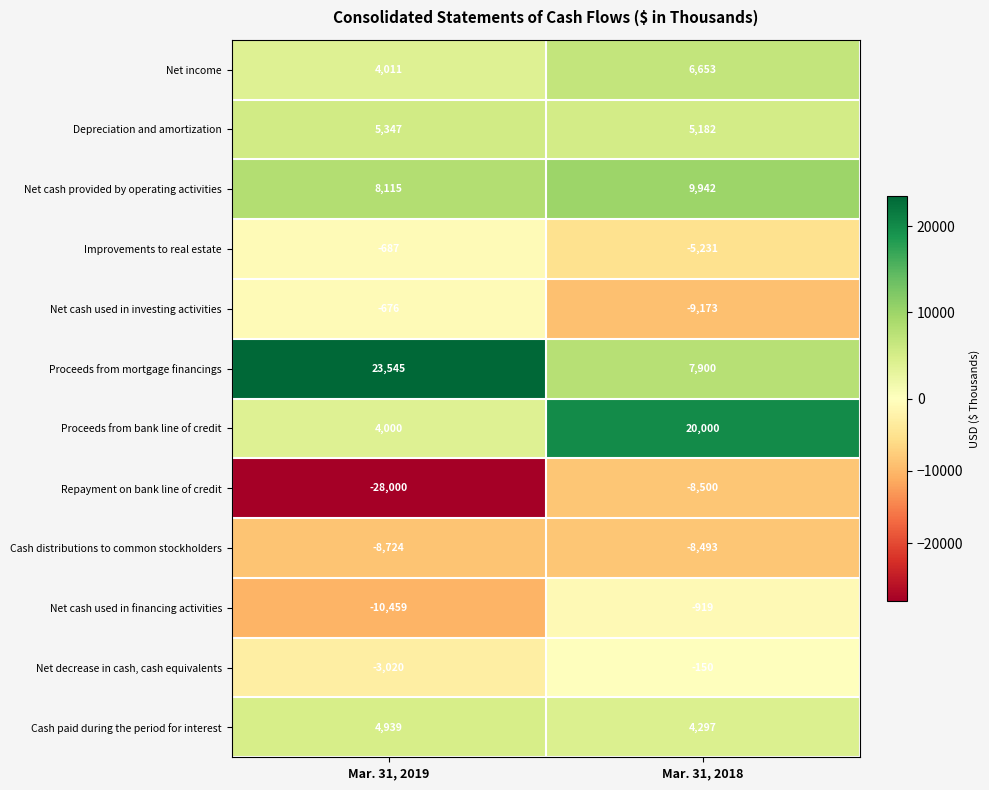

Reading left to right, transcribe all the data shown in this chart.

Net income: Mar. 31, 2019=4011	Mar. 31, 2018=6653
Depreciation and amortization: Mar. 31, 2019=5347	Mar. 31, 2018=5182
Net cash provided by operating activities: Mar. 31, 2019=8115	Mar. 31, 2018=9942
Improvements to real estate: Mar. 31, 2019=-687	Mar. 31, 2018=-5231
Net cash used in investing activities: Mar. 31, 2019=-676	Mar. 31, 2018=-9173
Proceeds from mortgage financings: Mar. 31, 2019=23545	Mar. 31, 2018=7900
Proceeds from bank line of credit: Mar. 31, 2019=4000	Mar. 31, 2018=20000
Repayment on bank line of credit: Mar. 31, 2019=-28000	Mar. 31, 2018=-8500
Cash distributions to common stockholders: Mar. 31, 2019=-8724	Mar. 31, 2018=-8493
Net cash used in financing activities: Mar. 31, 2019=-10459	Mar. 31, 2018=-919
Net decrease in cash, cash equivalents: Mar. 31, 2019=-3020	Mar. 31, 2018=-150
Cash paid during the period for interest: Mar. 31, 2019=4939	Mar. 31, 2018=4297